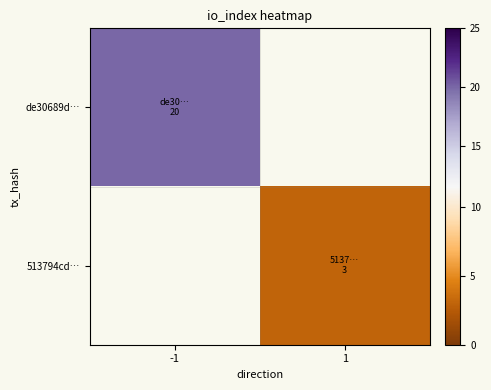

Which label corresponds to the smallest value in the chart?

1